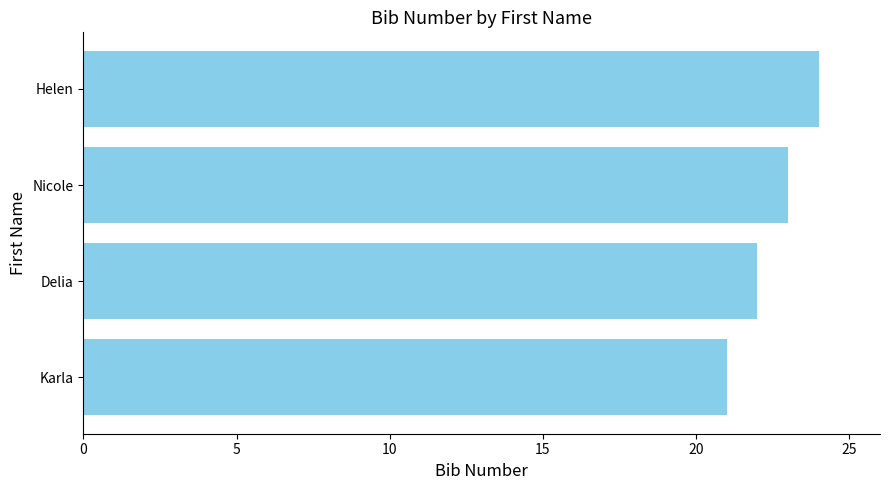

The chart shows a value of 12 at Karla. True or false?

False